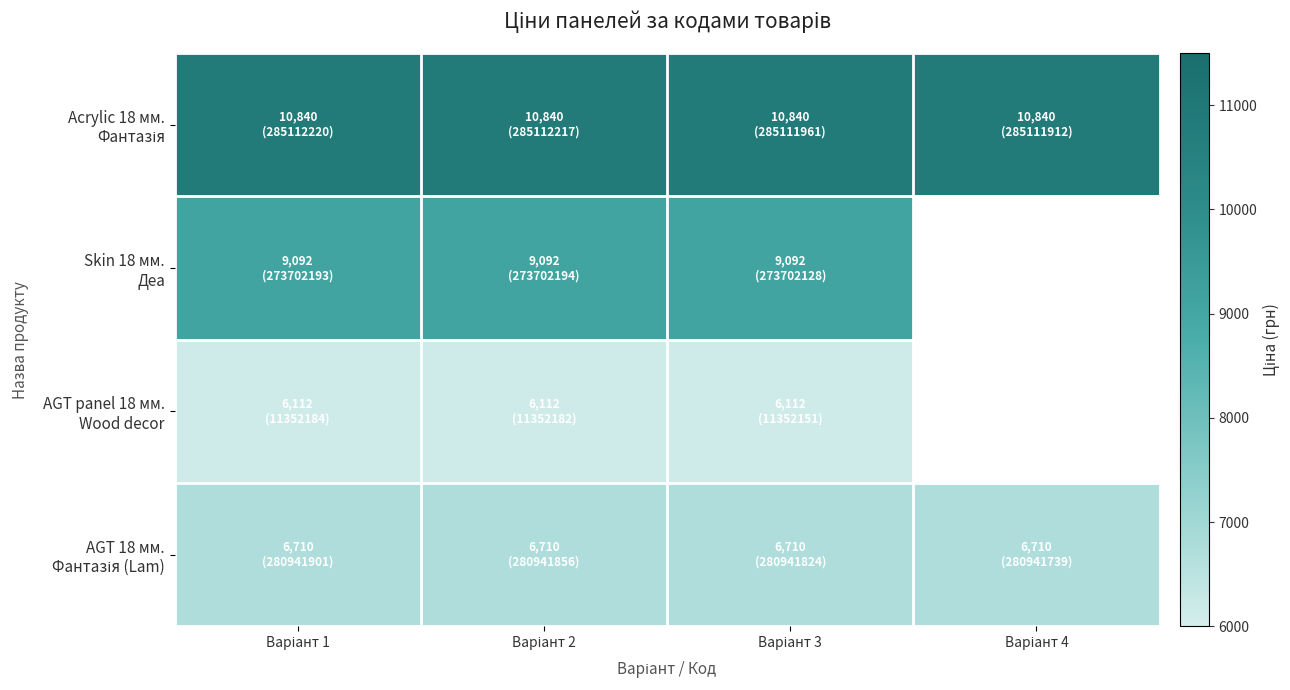

How many data points does each series have?

4